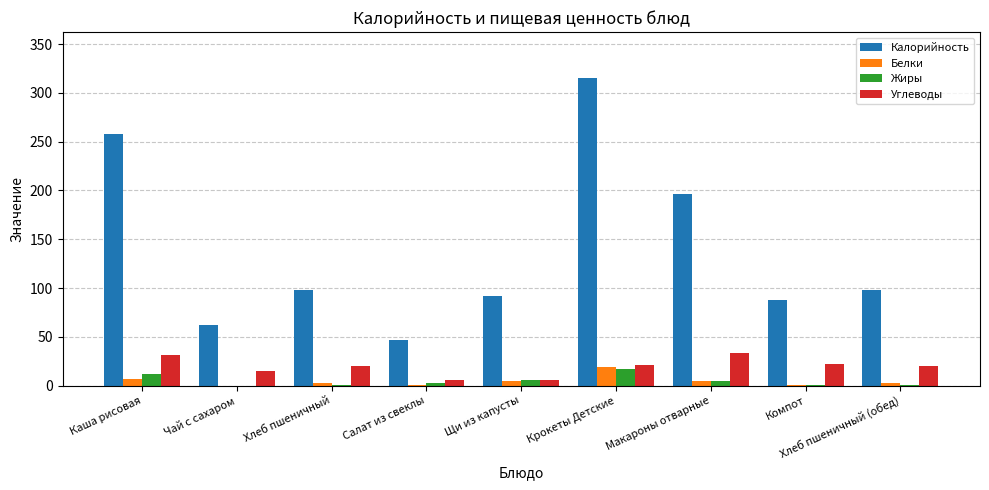

What is the maximum value shown in the chart?

315.1